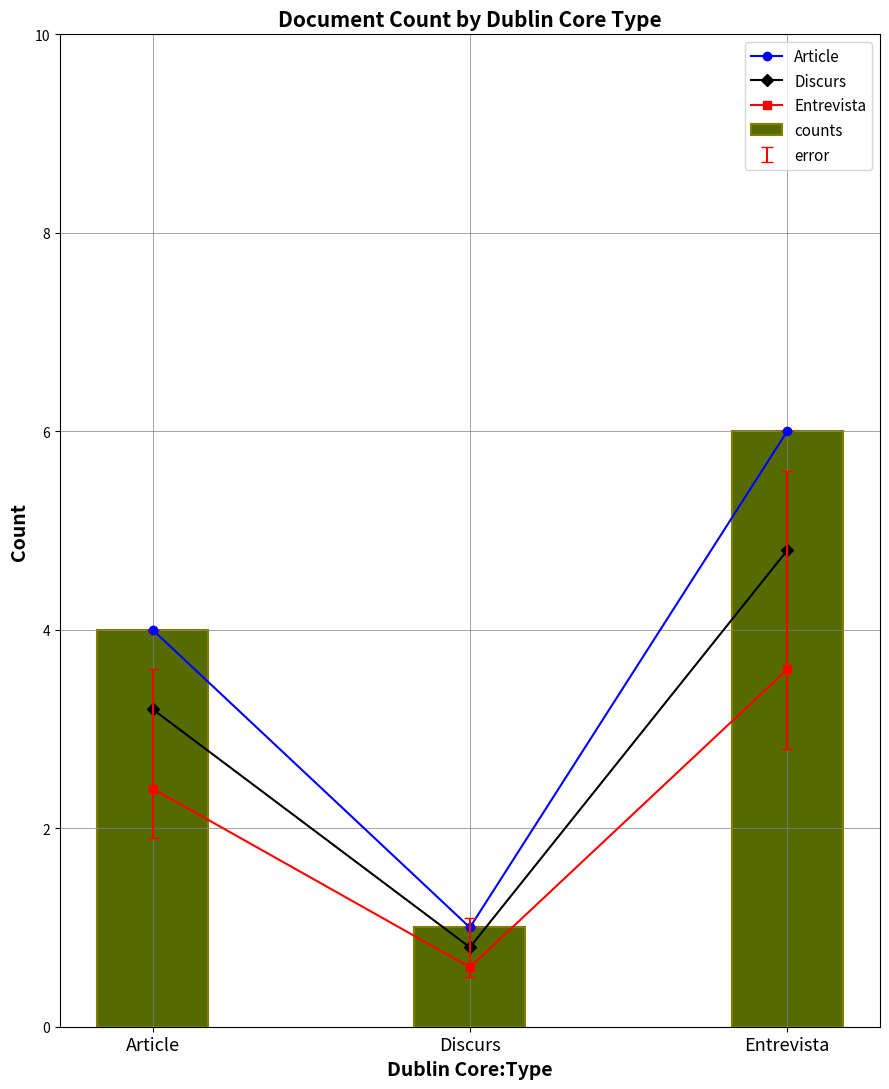

Between Entrevista and Discurs, which is larger?

Entrevista